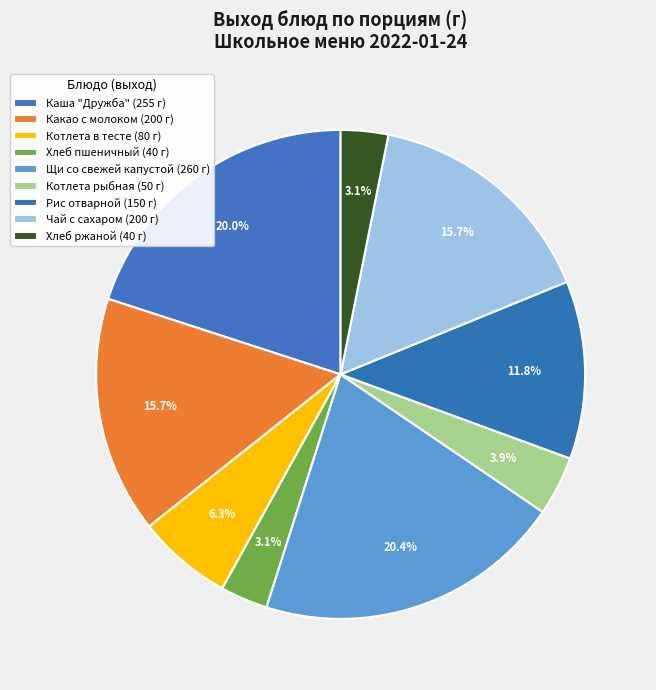

Count the number of slices in the pie.

9